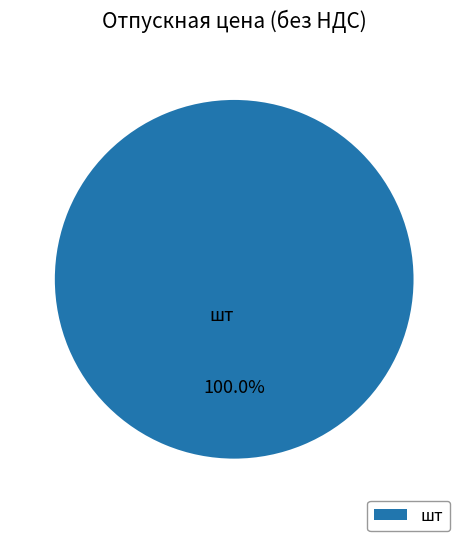

Rank the categories by value from lowest to highest.

шт